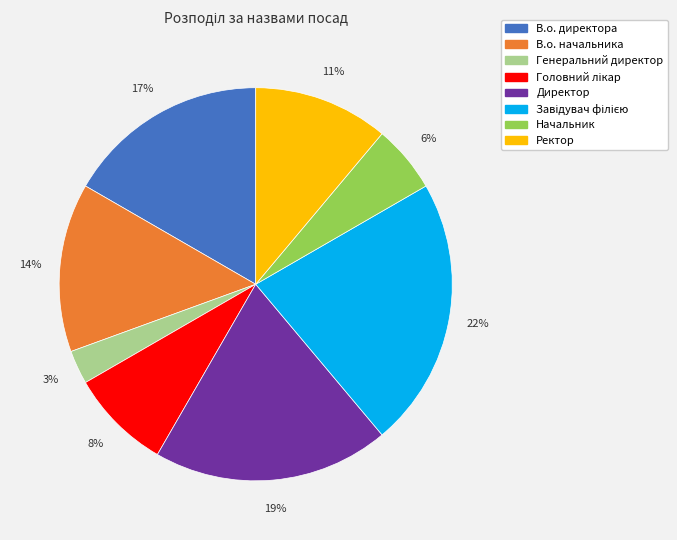

Is Начальник the majority of the pie?

No